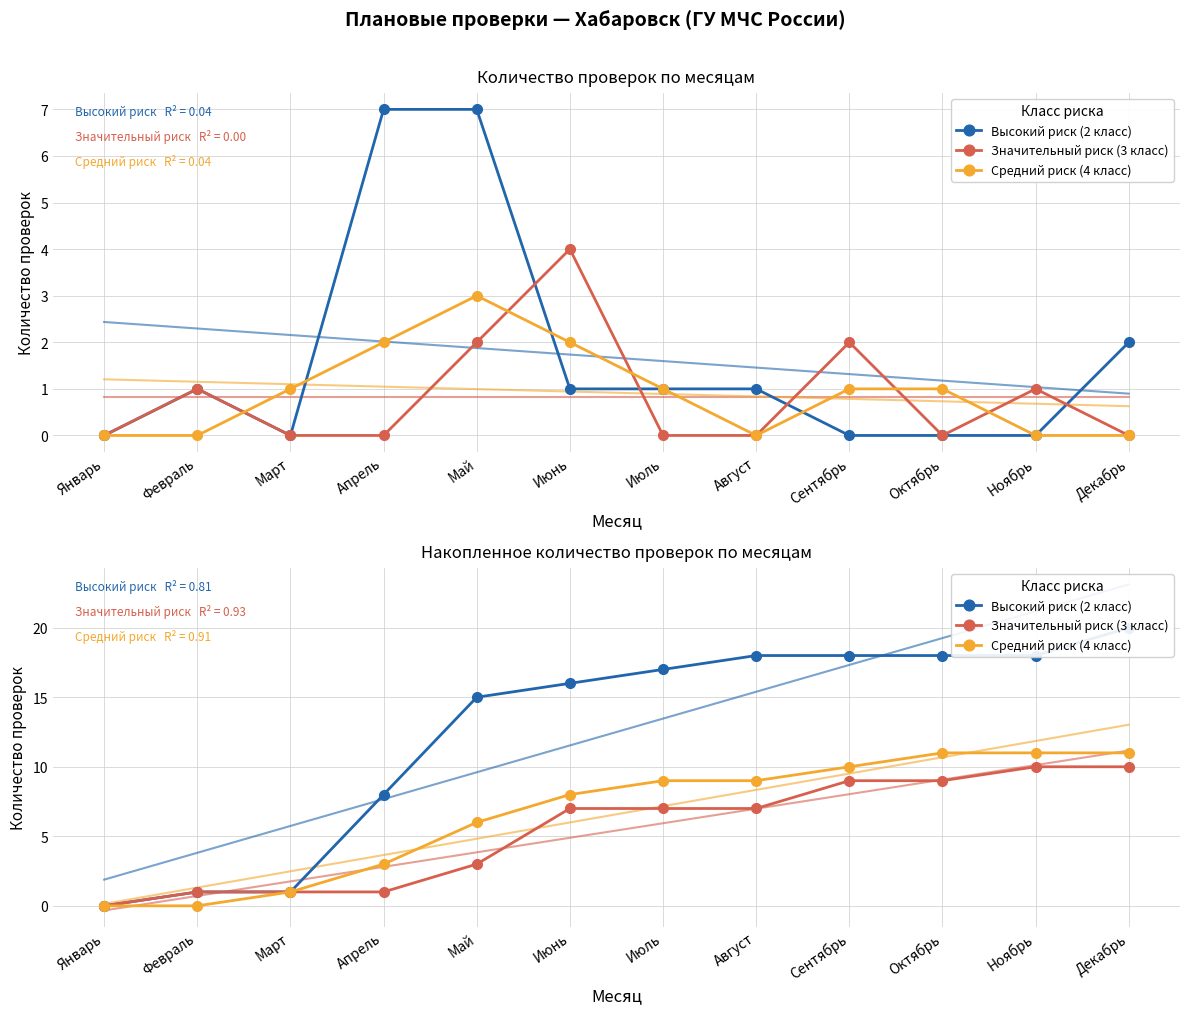

The Значительный риск (3 класс) series shows 1 at Апрель. True or false?

False